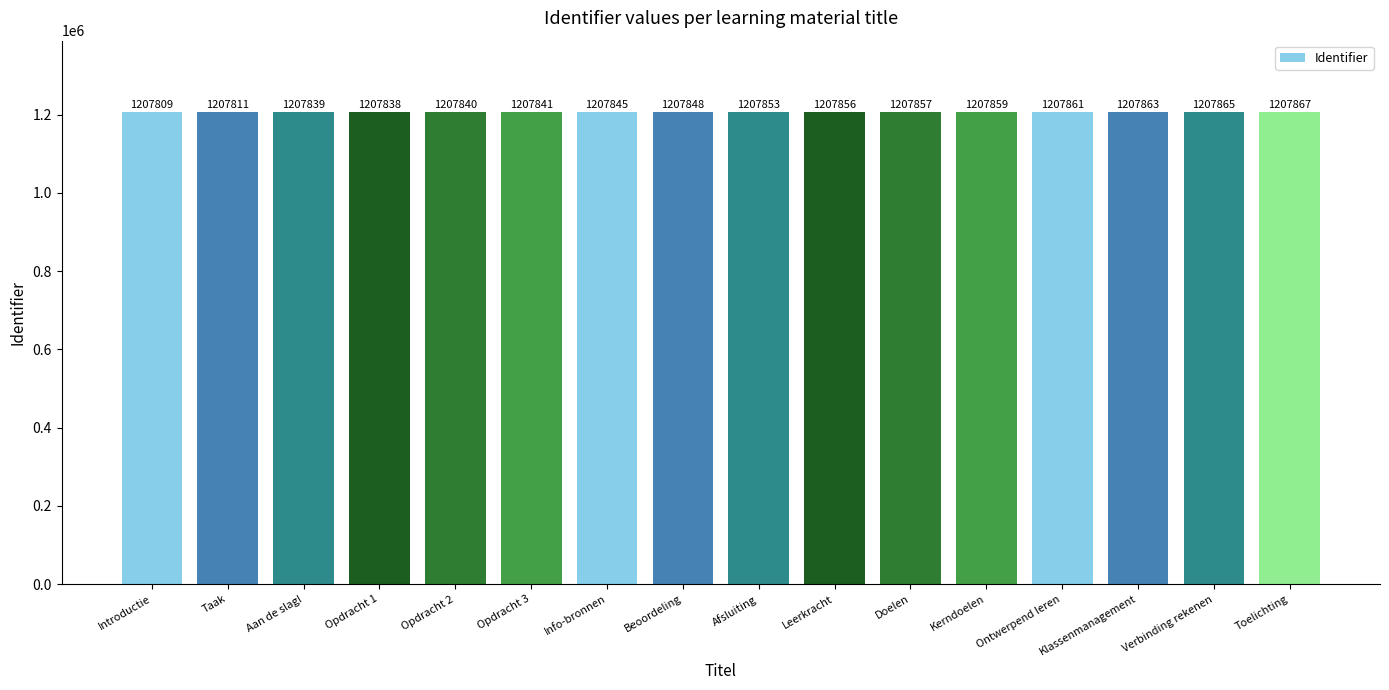

Are the bars horizontal?

No